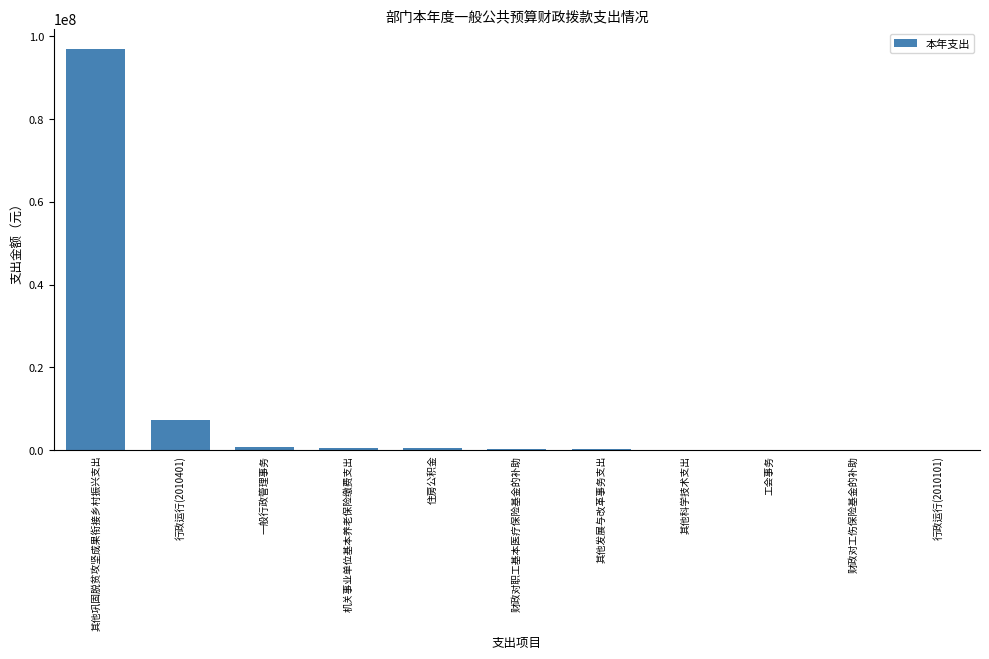

What is the change in value from 其他巩固脱贫攻坚成果衔接乡村振兴支出 to 机关事业单位基本养老保险缴费支出?

-96387303.4